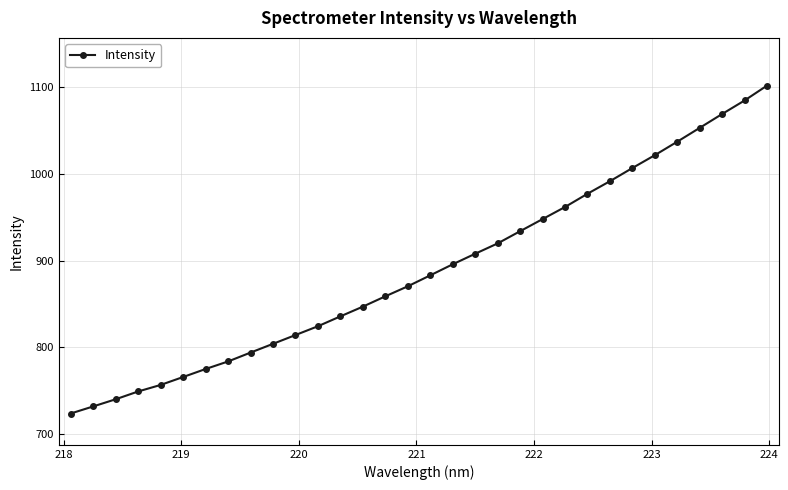

What is the sum of all values?

28467.8